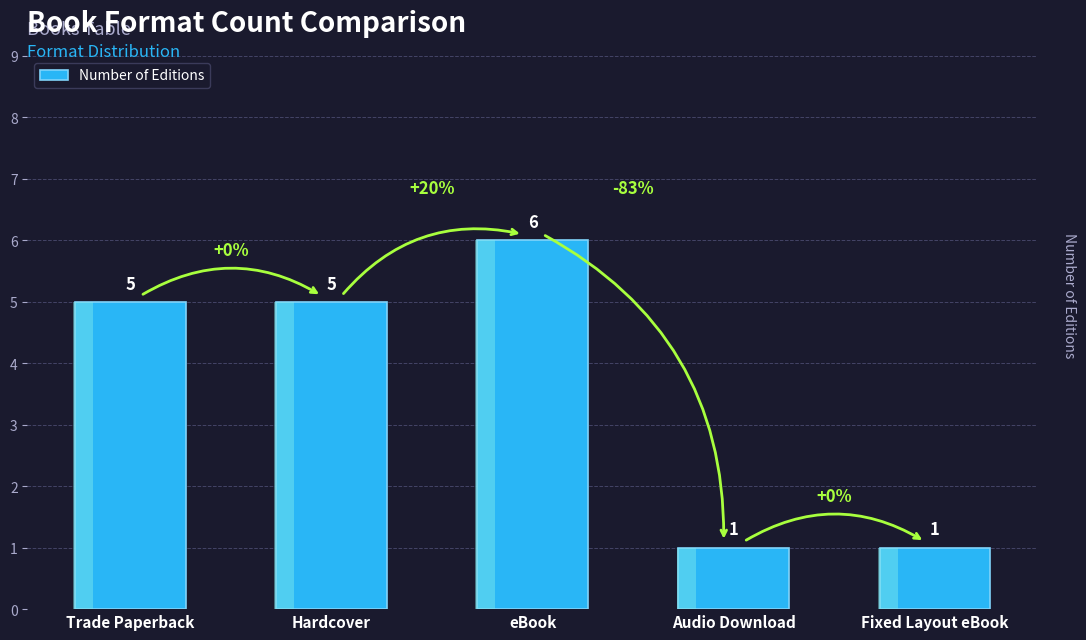

True or false: the data shows 1 at Fixed Layout eBook.

True